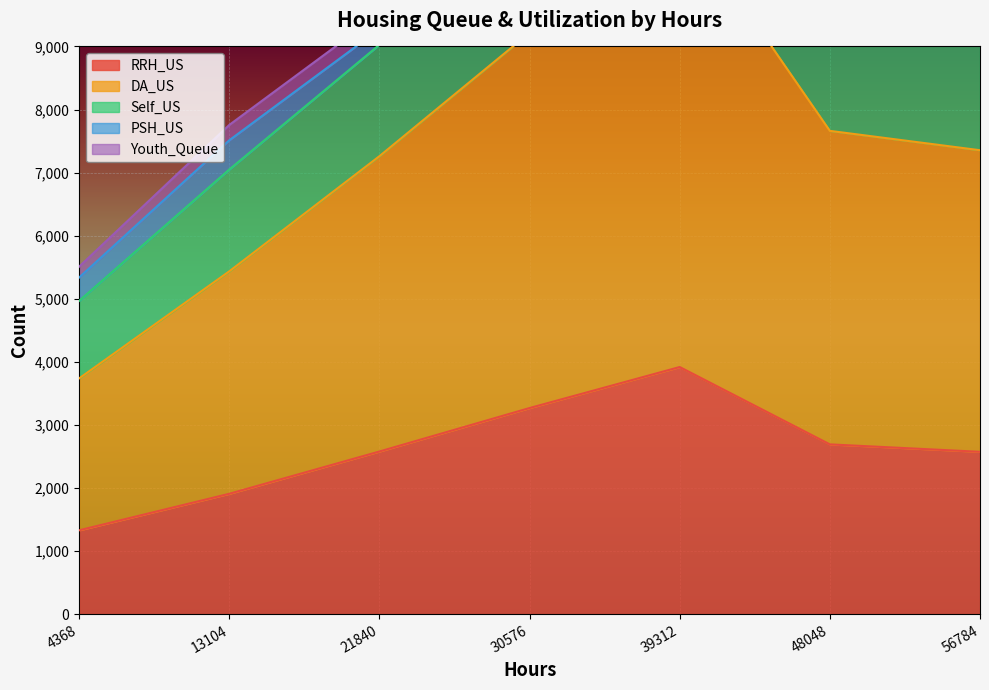

What is the minimum value for RRH_US?

1331